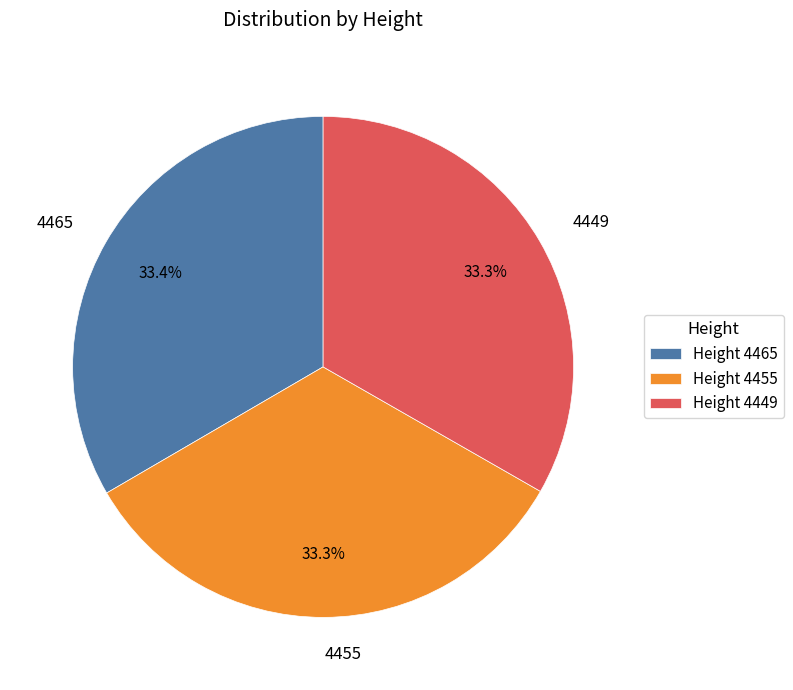

Does any single category account for the majority?

No